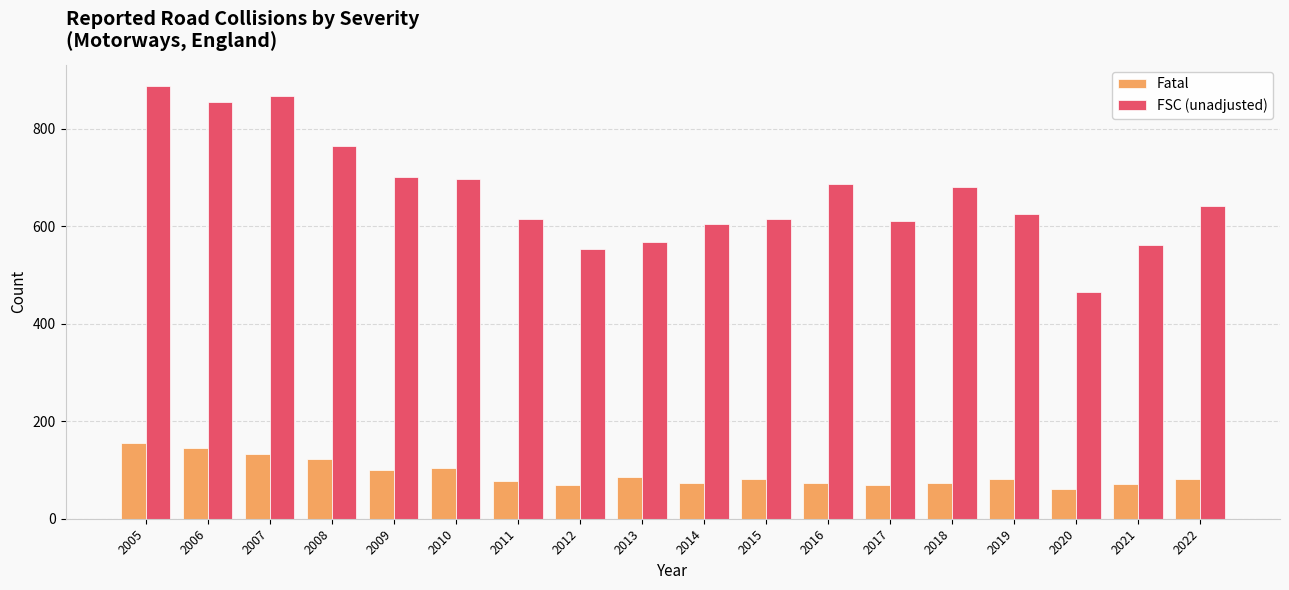

What is the value of the FSC (unadjusted) bar at the 12th from the left?

686